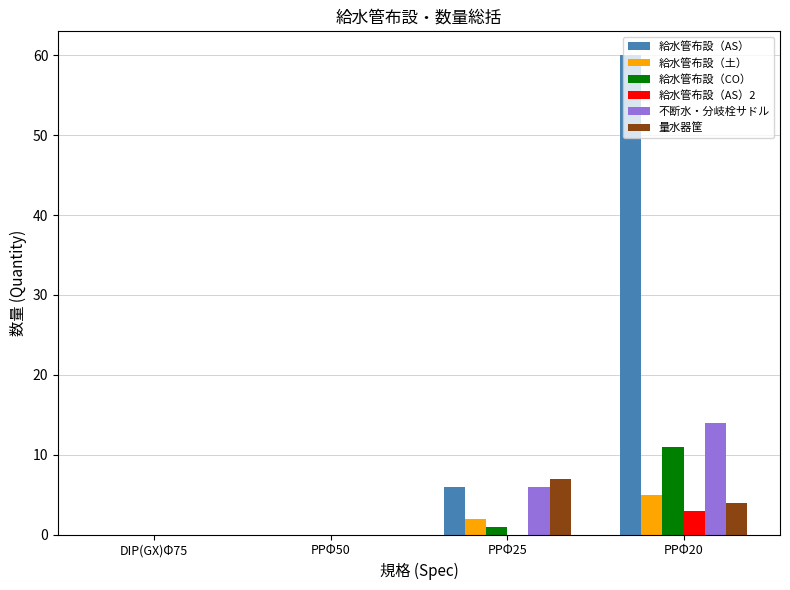

Are the bars horizontal?

No